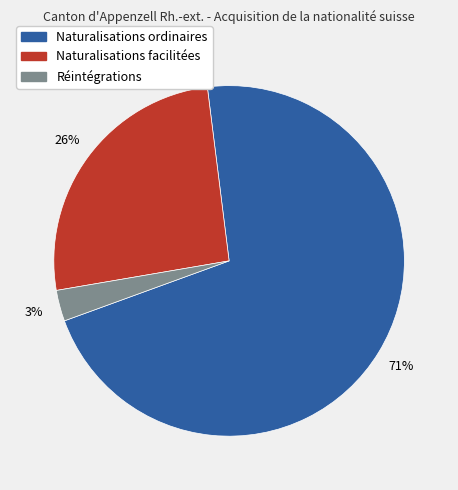

How many segments does this pie chart have?

3